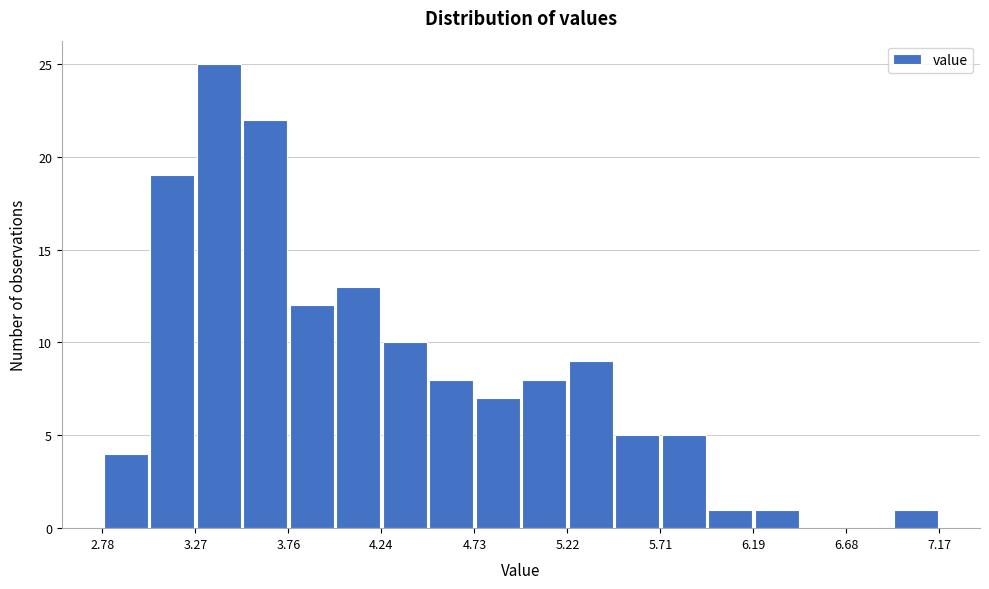

Reading left to right, list every bar in this chart as the range it spans on the x-axis followed by its height. Neither the bar edges nor the heights are printed on the chart, so give them approximately, as read against the axes.

2.80 to 3.00: 4
3.00 to 3.25: 19
3.25 to 3.50: 25
3.50 to 3.75: 22
3.75 to 4.00: 12
4.00 to 4.25: 13
4.25 to 4.50: 10
4.50 to 4.75: 8
4.75 to 5.00: 7
5.00 to 5.20: 8
5.20 to 5.45: 9
5.45 to 5.70: 5
5.70 to 5.95: 5
5.95 to 6.20: 1
6.20 to 6.45: 1
6.45 to 6.70: 0
6.70 to 6.95: 0
6.95 to 7.15: 1